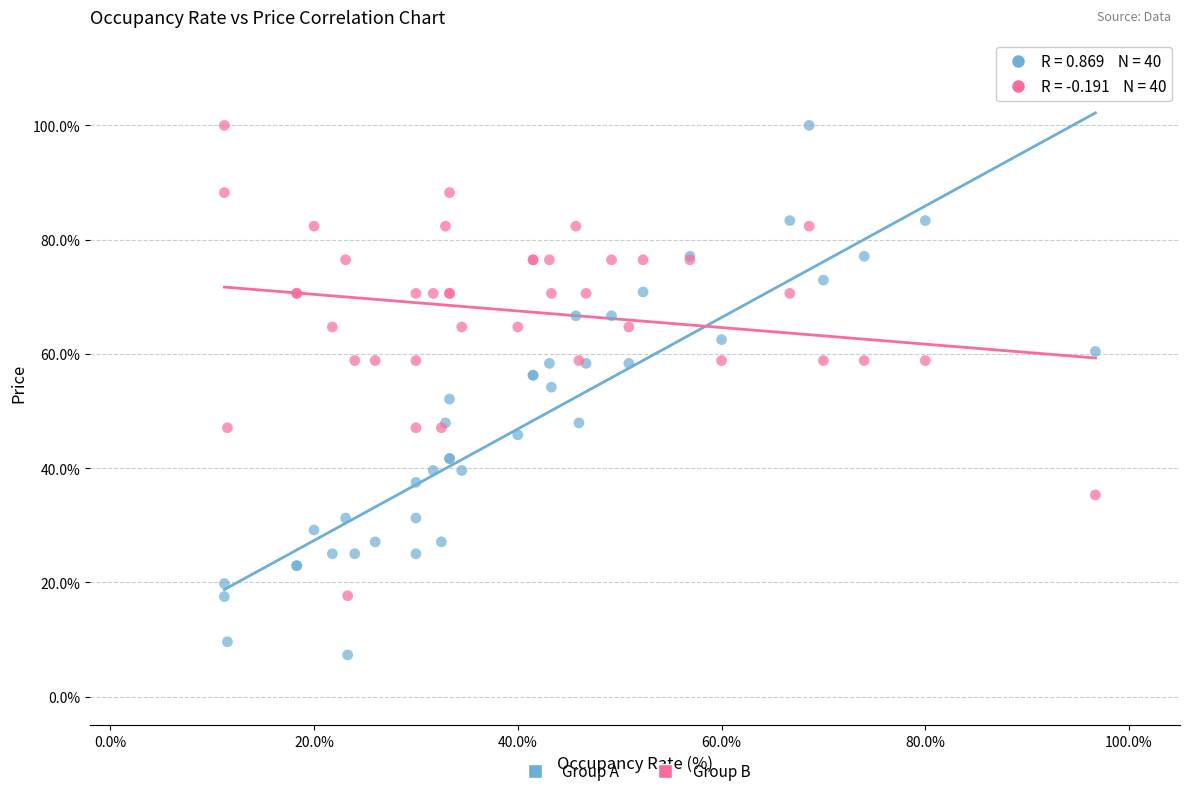

Which series reaches the minimum Y coordinate?

Group A